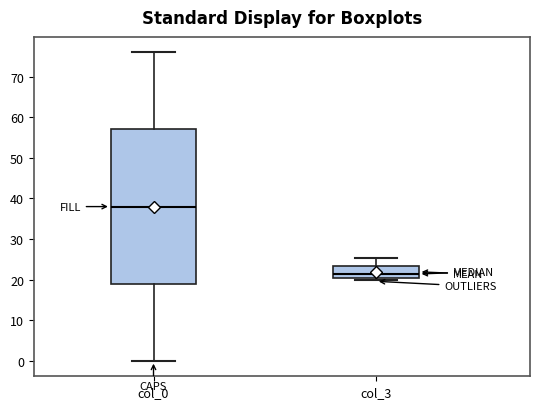

Reading left to right, read every box against the y-axis: the position of its median line, the range the box covers, and the ends of its whiskers. The values are not printed on the chart, so give them approximately, as read against the axis.

col_0: median 38, box 19 to 57, whiskers 0 to 76
col_3: median 21 (just above the box's lower edge), box 21 to 23, whiskers 20 to 25